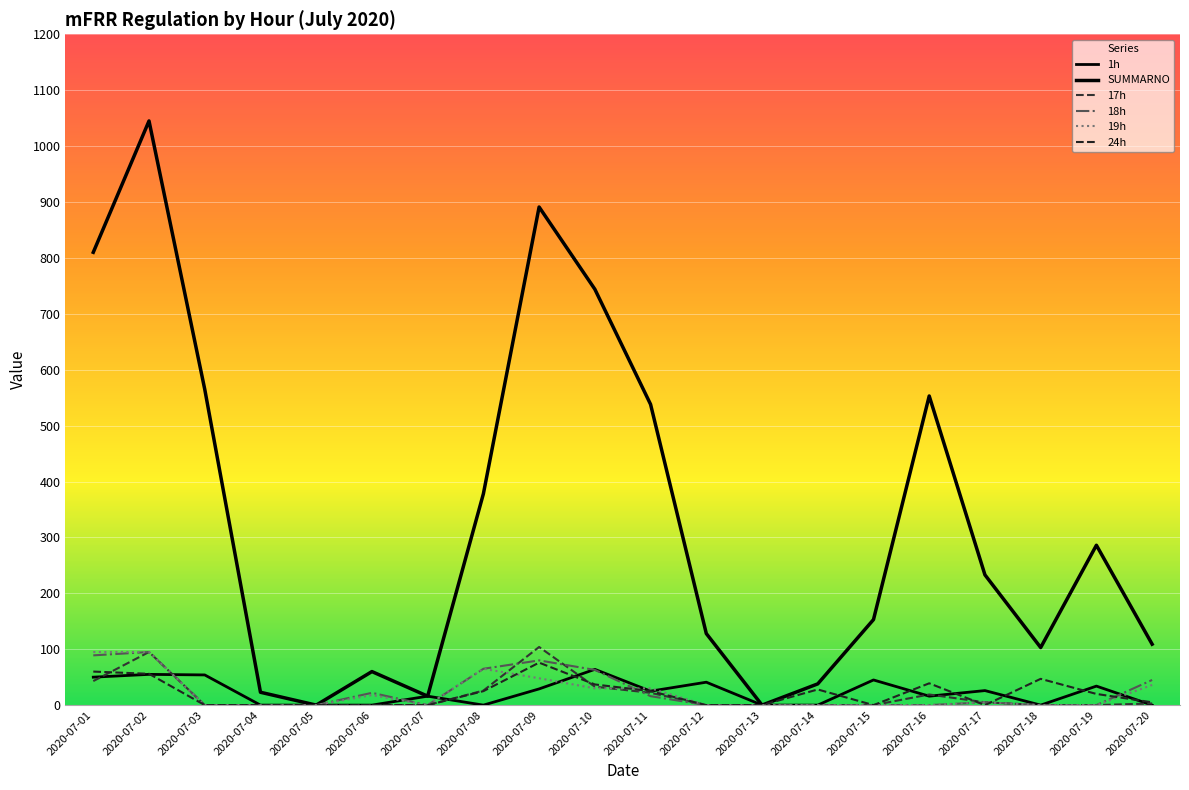

How many lines are shown in the chart?

6